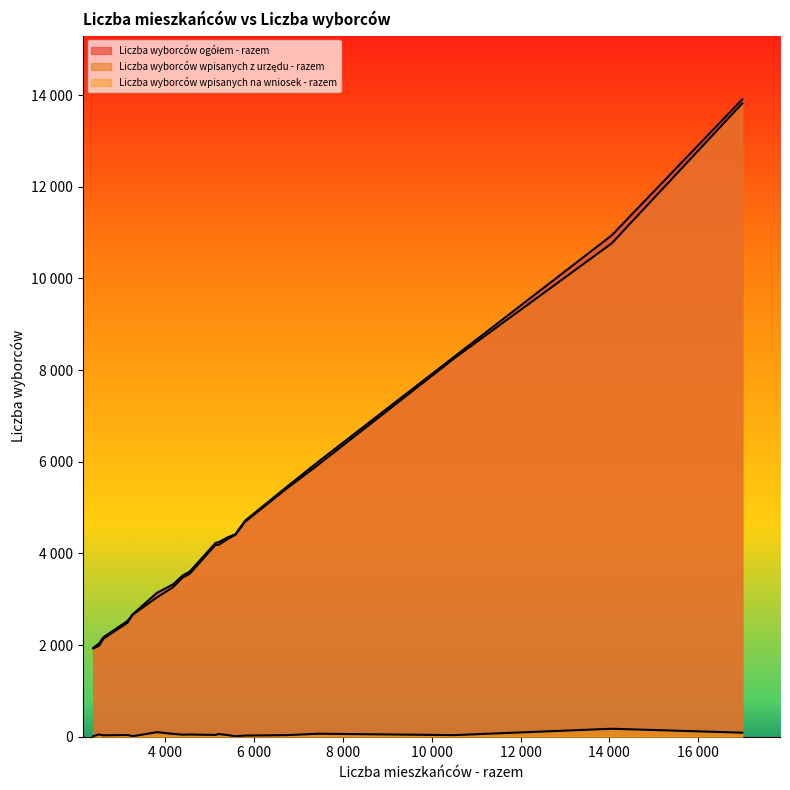

Is the value of Liczba wyborców ogółem - razem at 3150 greater than the value of Liczba wyborców wpisanych z urzędu - razem at 4173?

No